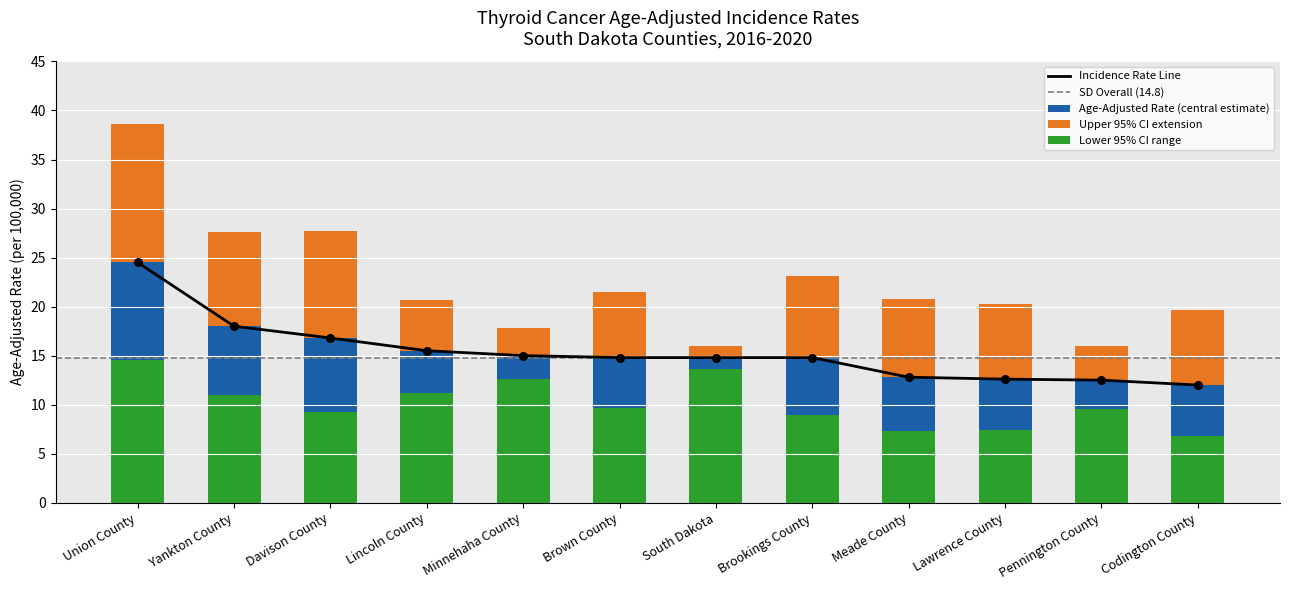

Which series contains the lowest Y value?

Lower 95% CI